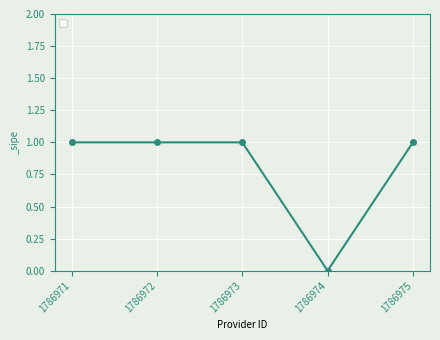

What is the difference between the second highest and minimum values?

1